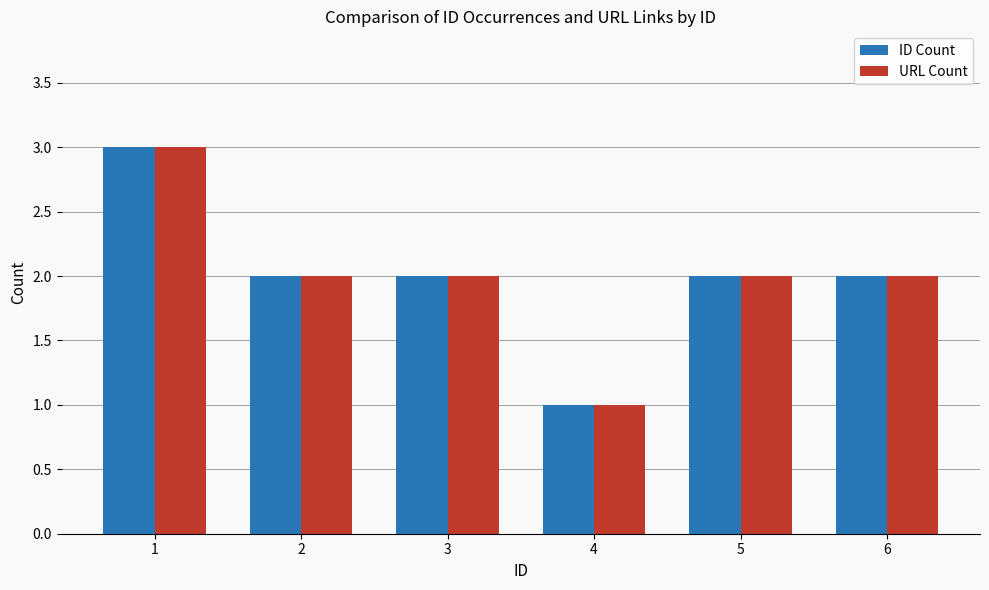

Count the number of categories in the chart.

6